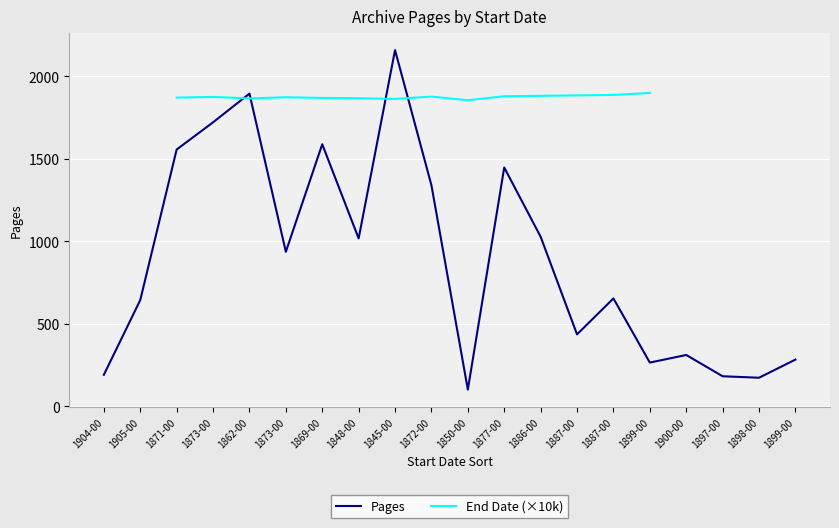

Approximately how many times larger is the value at 1904-00 compared to 1905-00?

0.3